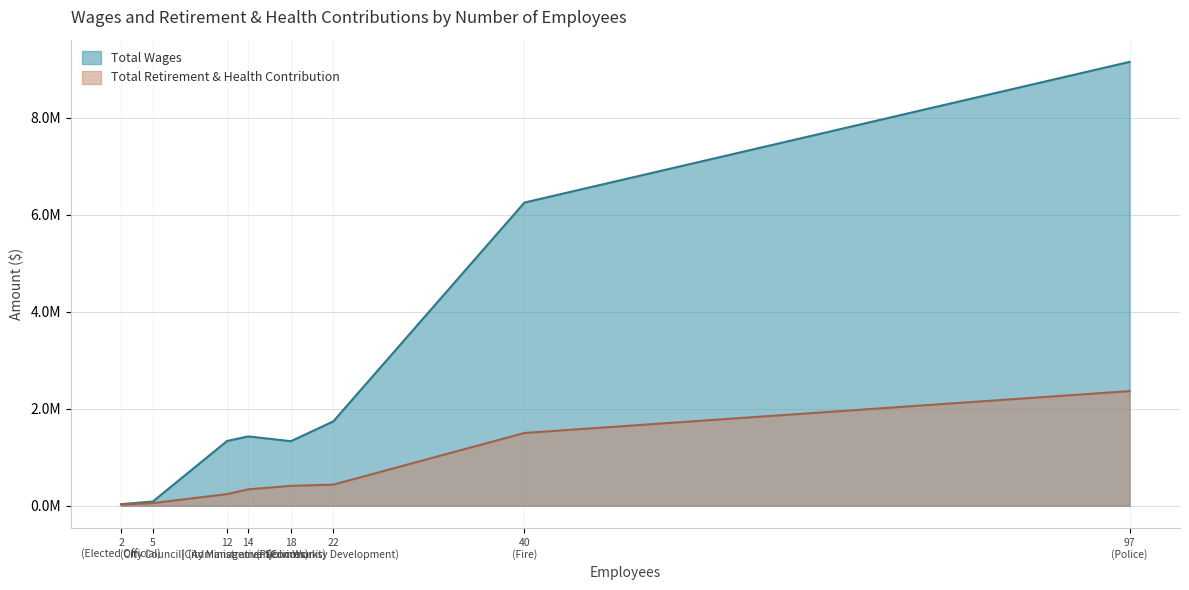

Does the chart have visible grid lines?

Yes